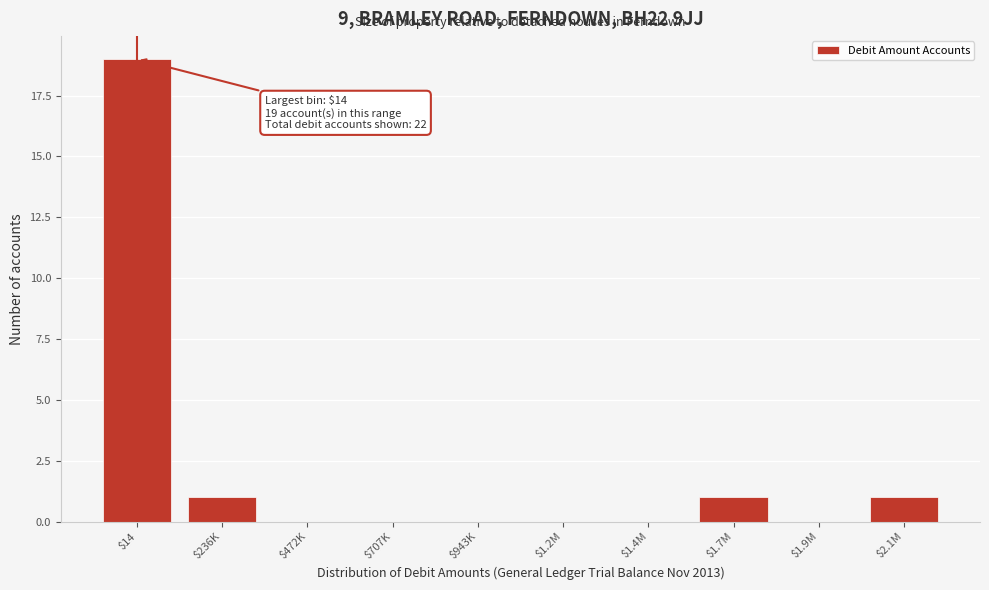

What is the greatest value displayed?

19